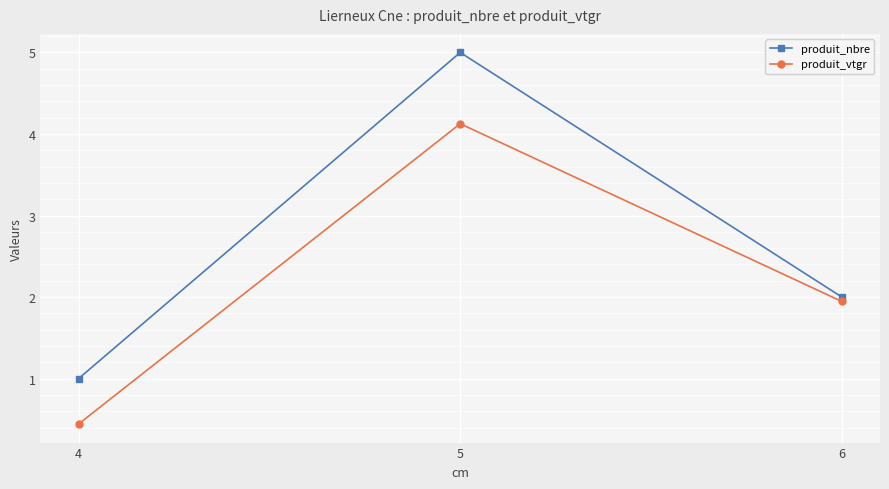

What is the approximate value of produit_nbre at 5?

5.0